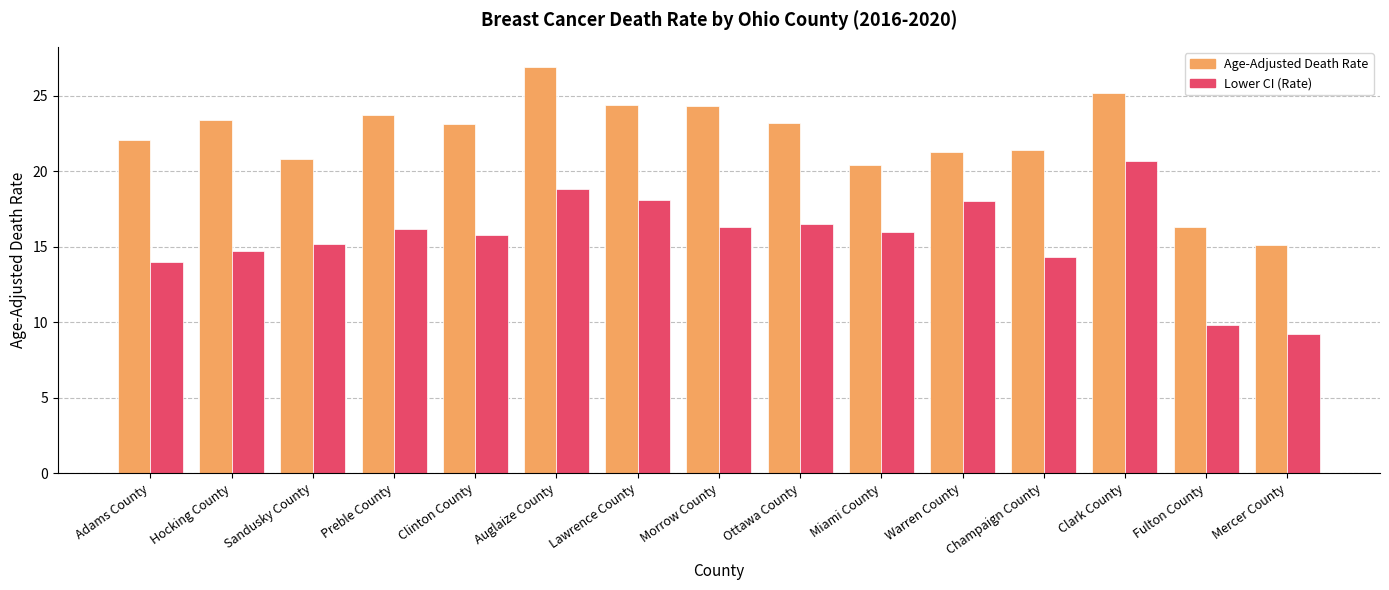

Which series changed the most between Sandusky County and Morrow County?

Age-Adjusted Death Rate